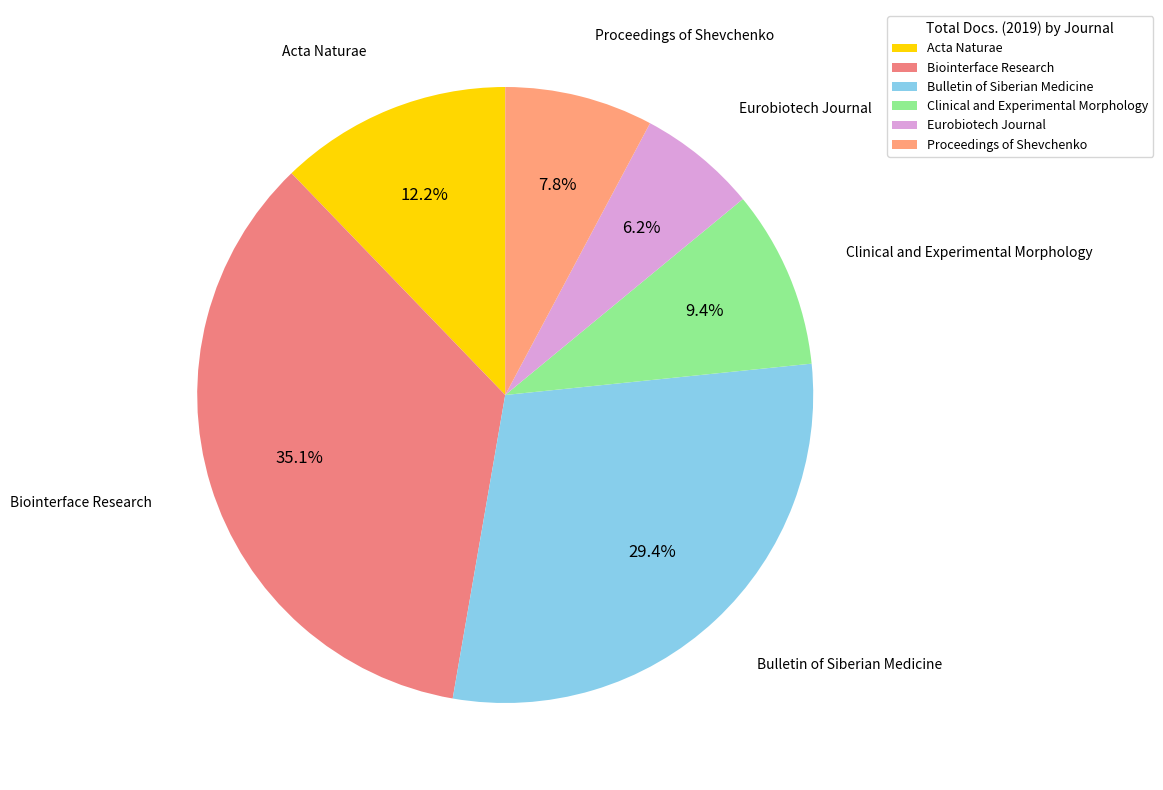

The Clinical and Experimental Morphology slice represents 22% of the pie. True or false?

False